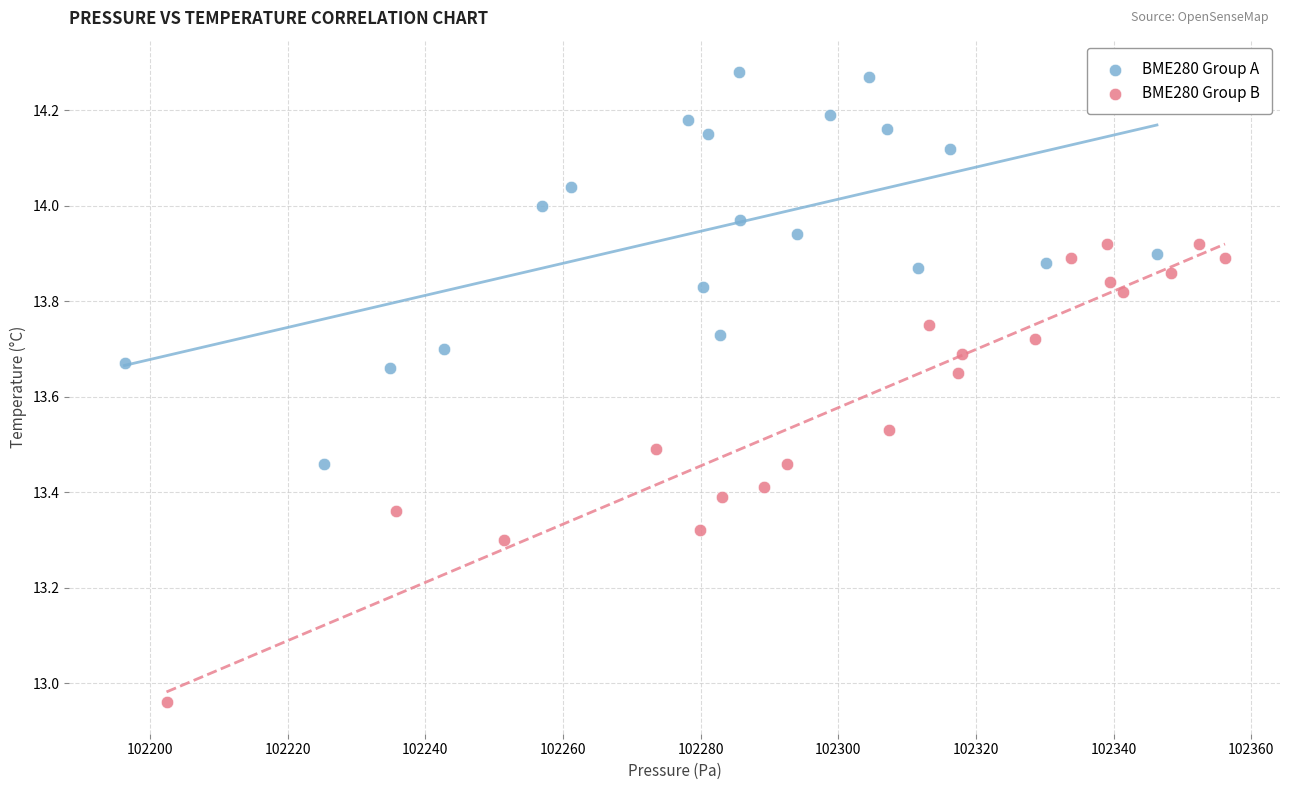

Which series contains the lowest Y value?

BME280 Group B